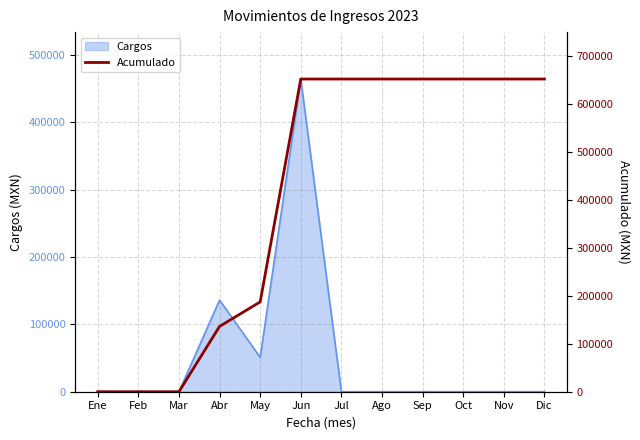

What is the highest value of the Cargos series?

464261.8